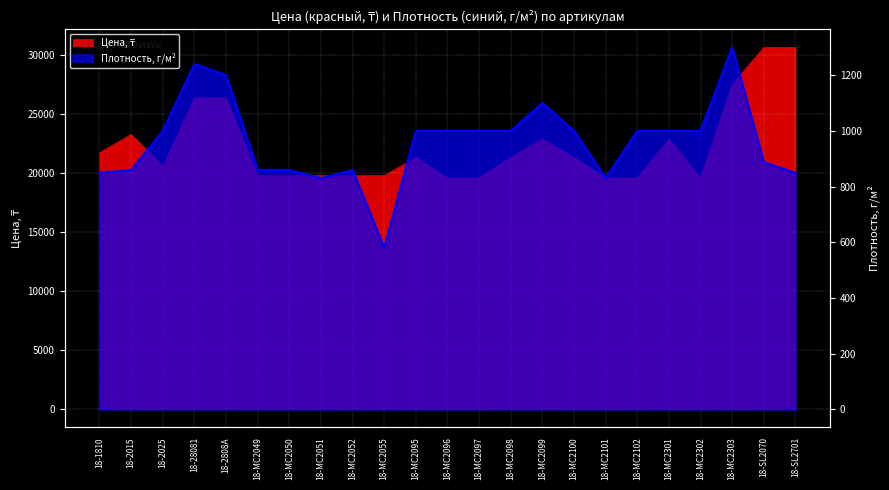

What is the difference between the highest and lowest values at 18-MC2051?

18971